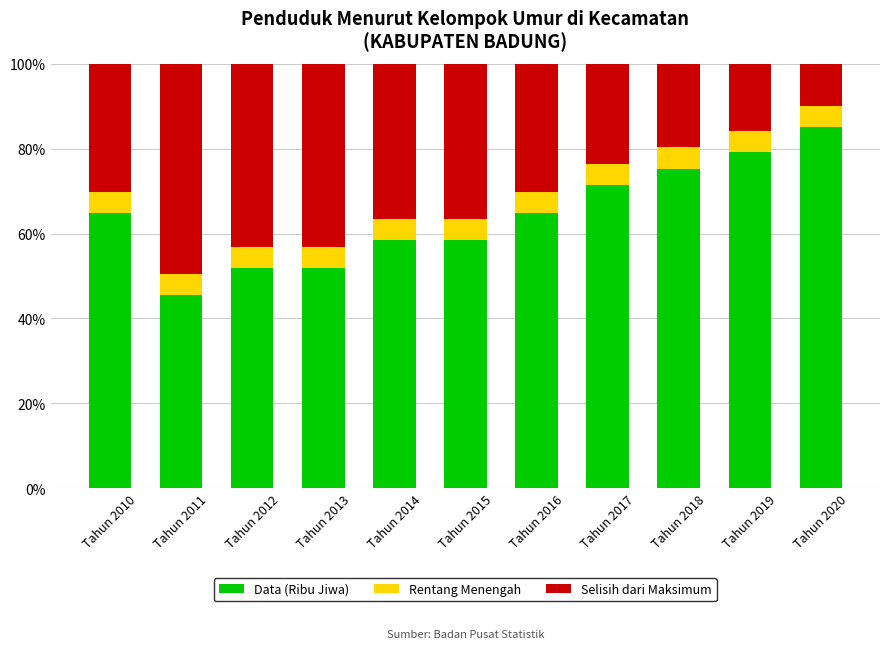

Are the bars horizontal?

No